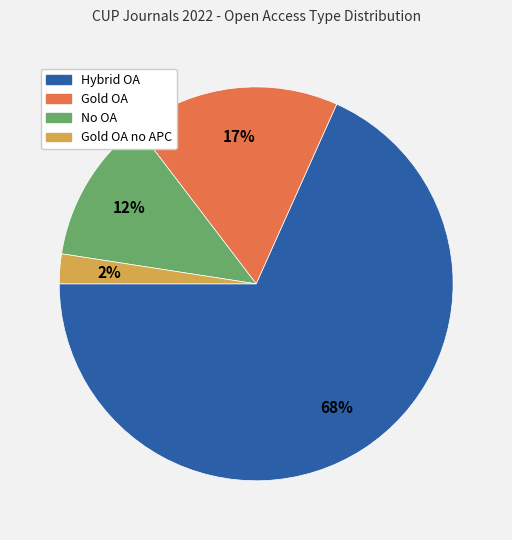

Does any single category account for the majority?

Yes